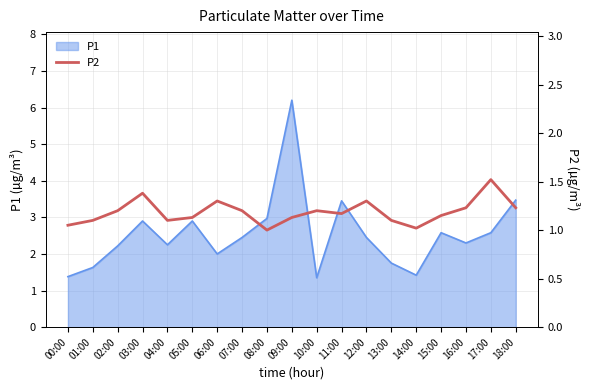

The P1 series shows 1.4 at 16:00. True or false?

False